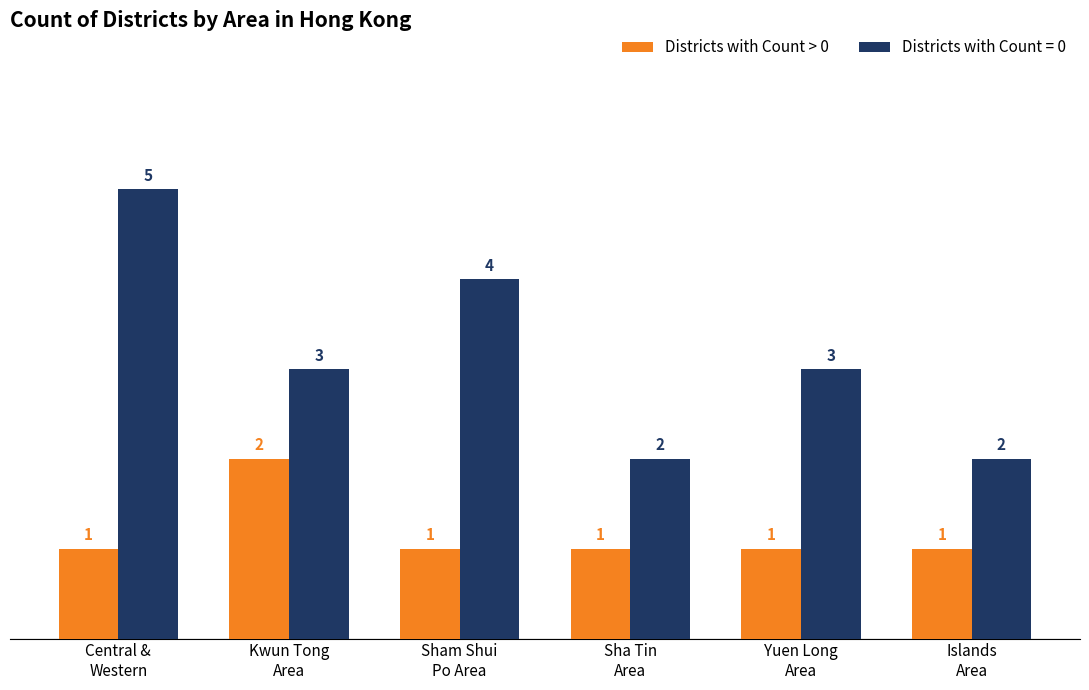

What is the sum of all Districts with Count > 0 values?

7